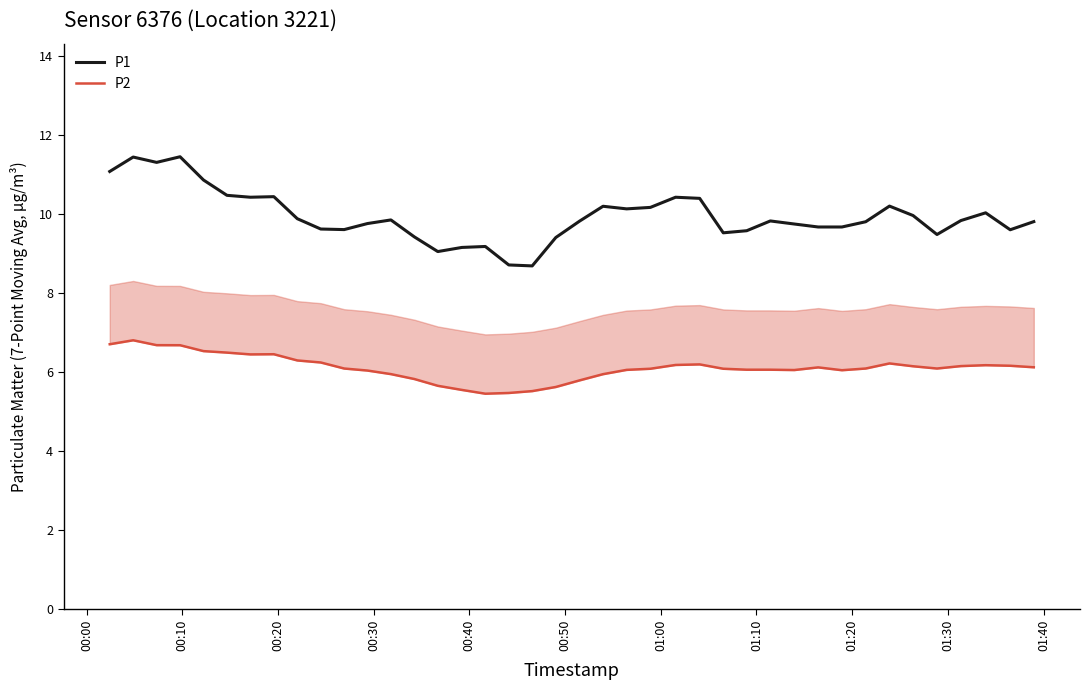

Reading right to left, extract all data points from this chart.

P1: 9.8	9.6	10.0	9.8	9.5	10.0	10.2	9.8	9.7	9.7	9.7	9.8	9.6	9.5	10.4	10.4	10.2	10.1	10.2	9.8	9.4	8.7	8.7	9.2	9.1	9.0	9.4	9.8	9.8	9.6	9.6	9.9	10.4	10.4	10.5	10.9	11.4	11.3	11.4	11.1
P2: 6.1	6.2	6.2	6.1	6.1	6.1	6.2	6.1	6.0	6.1	6.0	6.1	6.1	6.1	6.2	6.2	6.1	6.1	5.9	5.8	5.6	5.5	5.5	5.4	5.5	5.6	5.8	5.9	6.0	6.1	6.2	6.3	6.4	6.4	6.5	6.5	6.7	6.7	6.8	6.7